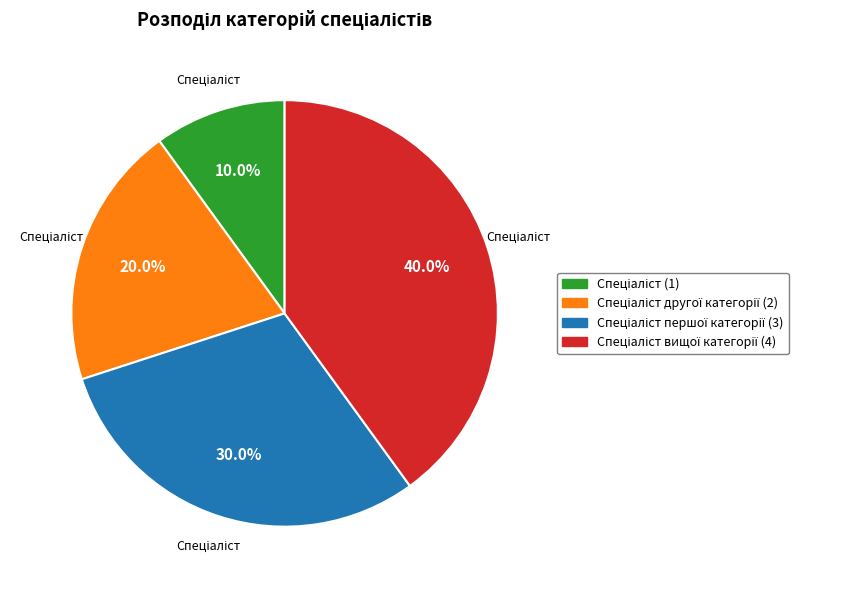

Is there any slice that represents more than half of the pie?

No